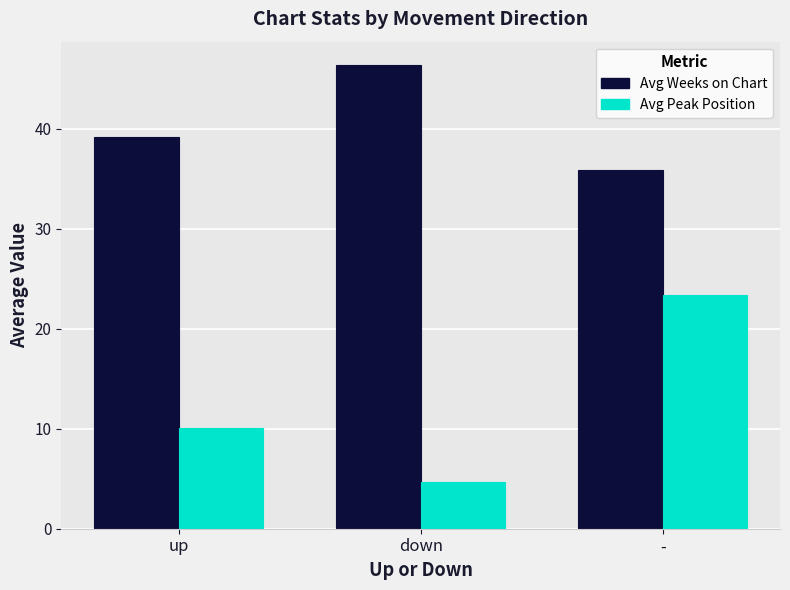

What are all the series names shown in the legend?

Avg Weeks on Chart, Avg Peak Position